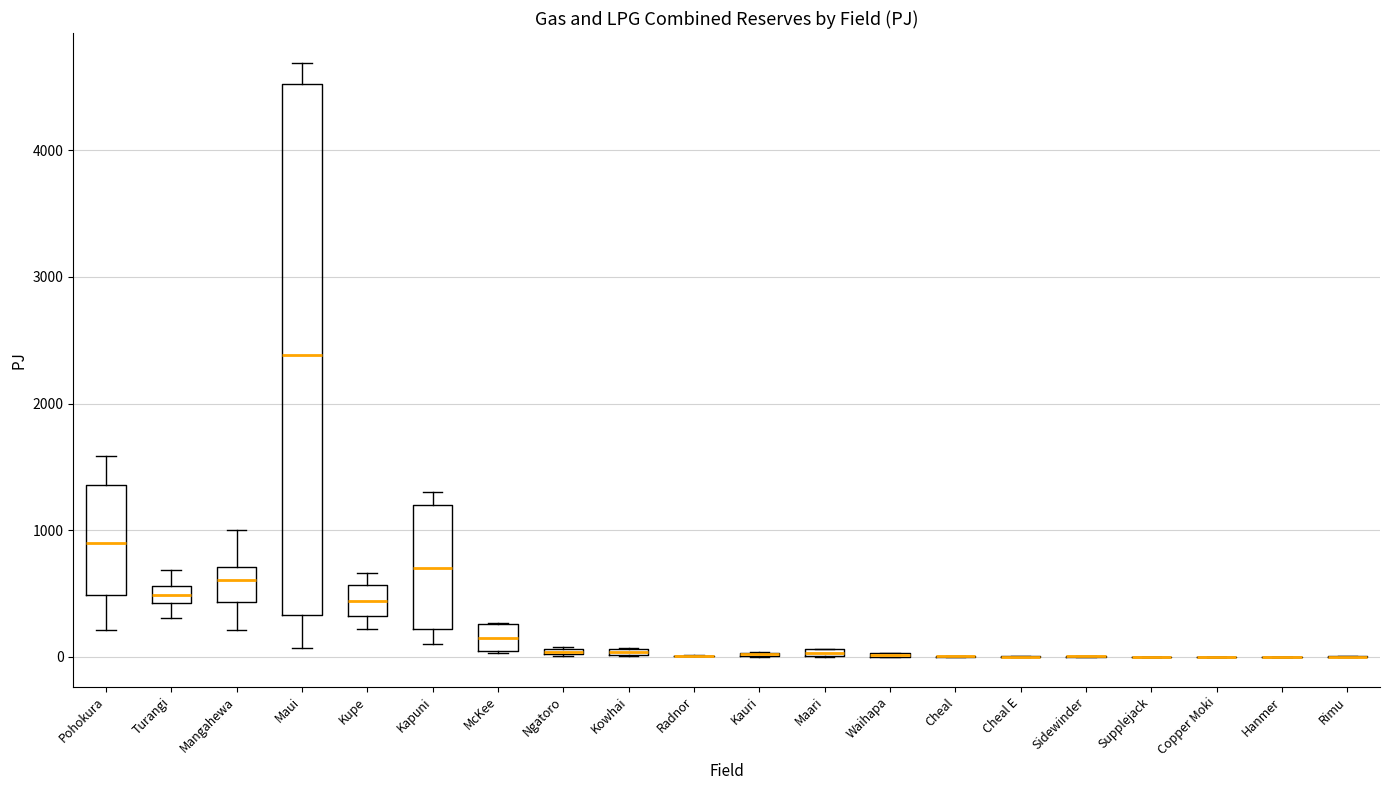

Which box is the tallest, from its lower edge to its upper edge?

Maui